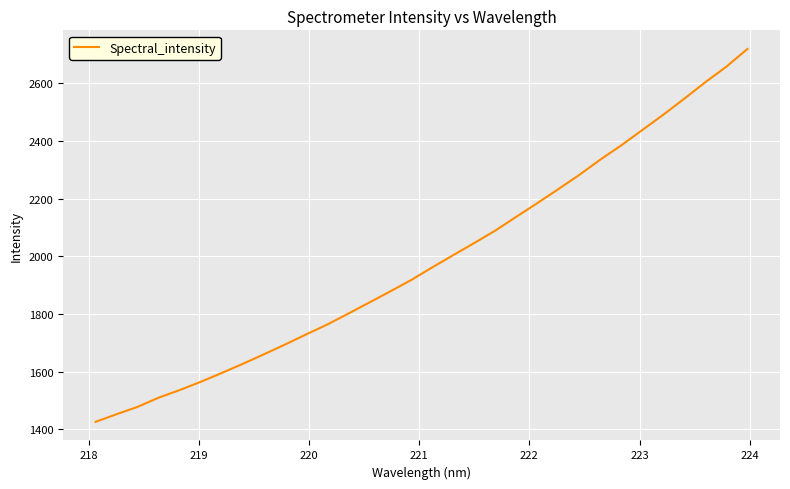

Is this an area chart (filled region under the line)?

No